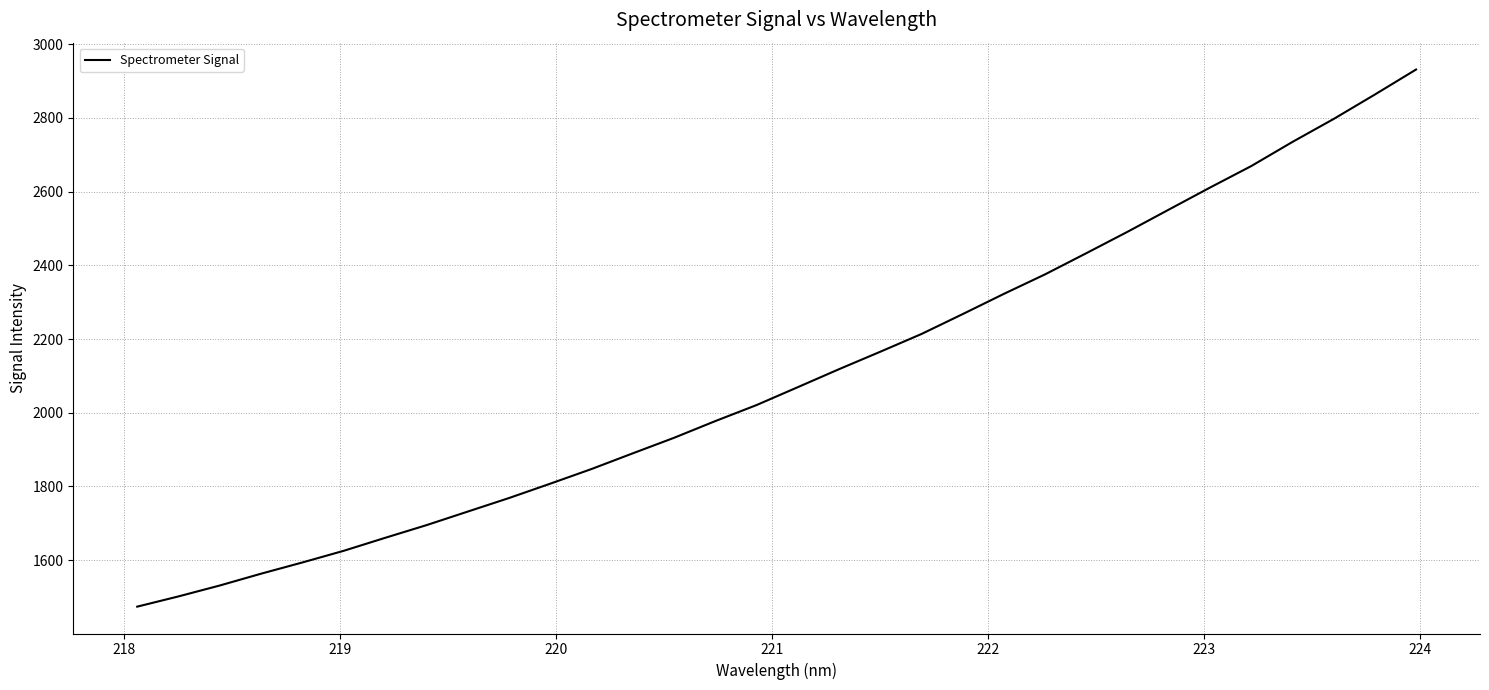

Reading left to right, transcribe all the data shown in this chart.

1473.7	1501.6	1531.2	1563.2	1593.7	1625.3	1660.4	1694.8	1731.6	1768.3	1807.3	1847.1	1889.7	1931.8	1977.2	2020.7	2069.2	2118.1	2165.4	2213.6	2267.6	2322.6	2375.6	2433.0	2491.2	2551.2	2611.1	2669.4	2734.9	2797.2	2863.5	2931.4